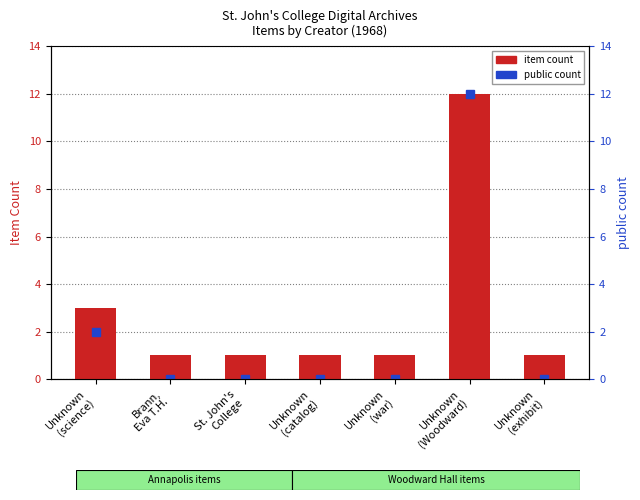

How many bars are there in total?

7